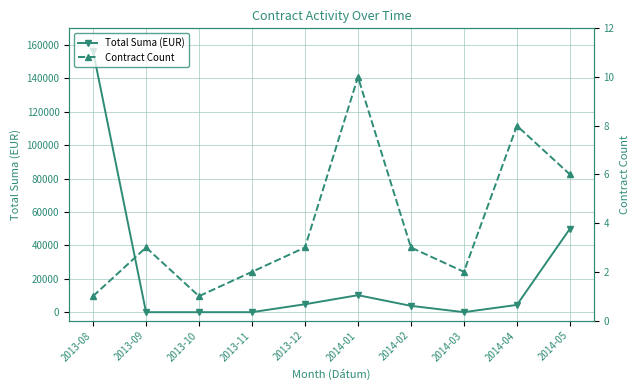

Reading left to right, transcribe all the data shown in this chart.

Total Suma (EUR): 156408.4	0.0	0.0	0.0	4750.0	10172.3	3790.2	0.0	4349.1	49943.0
Contract Count: 1.0	3.0	1.0	2.0	3.0	10.0	3.0	2.0	8.0	6.0